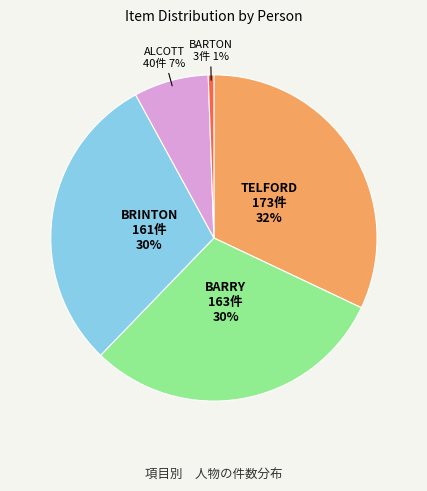

To the nearest percent, what is the average slice percentage?

20%